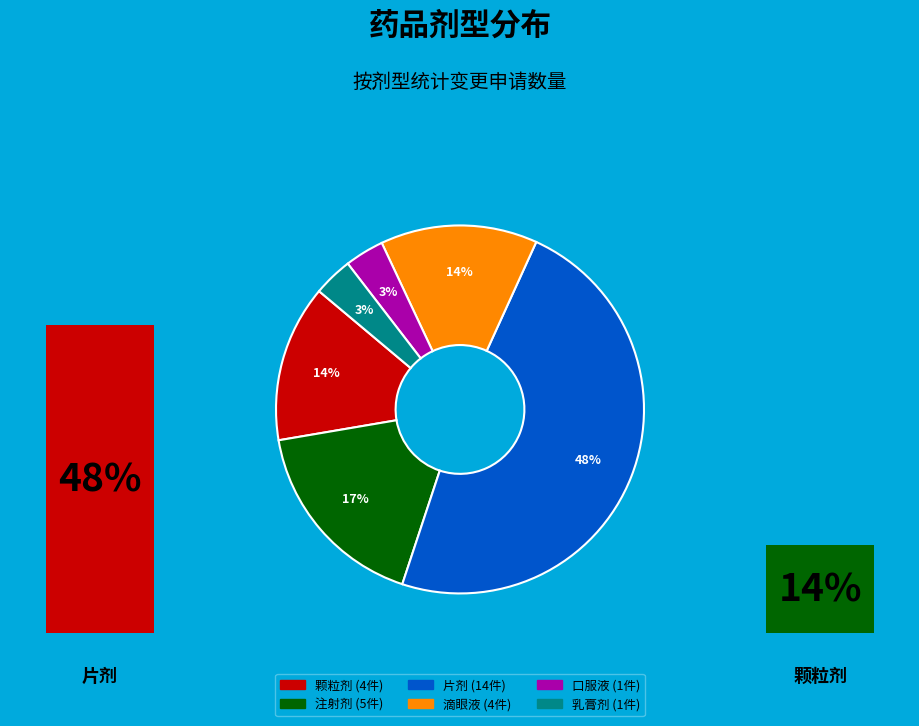

The 注射剂 slice represents 6% of the pie. True or false?

False